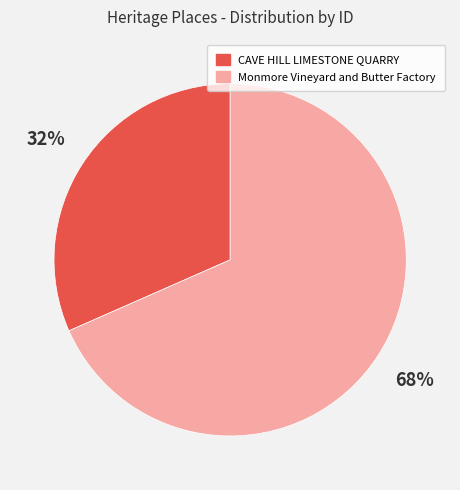

Is it true that Monmore Vineyard and Butter Factory is 58% of the pie?

False